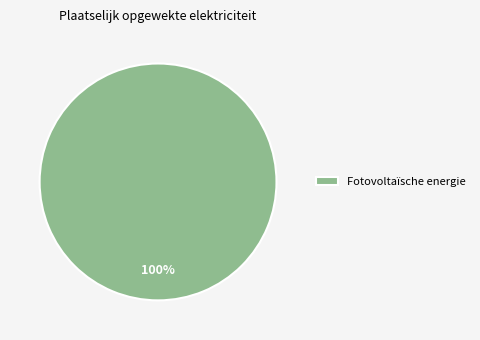

Count the number of slices in the pie.

1